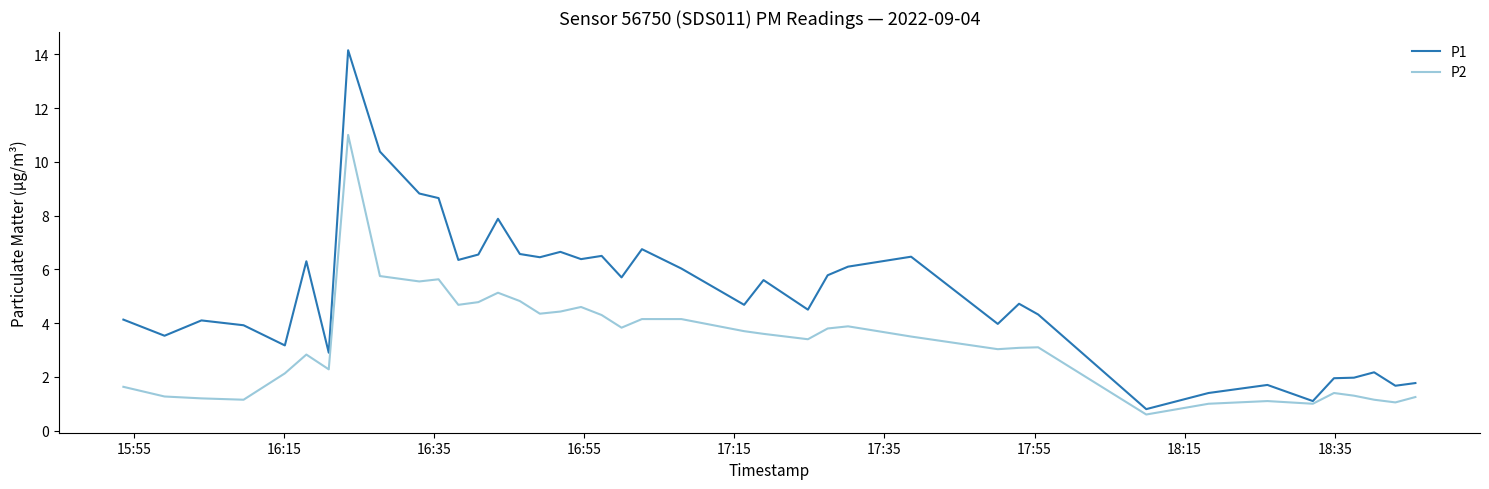

What is the smallest value displayed?

0.6